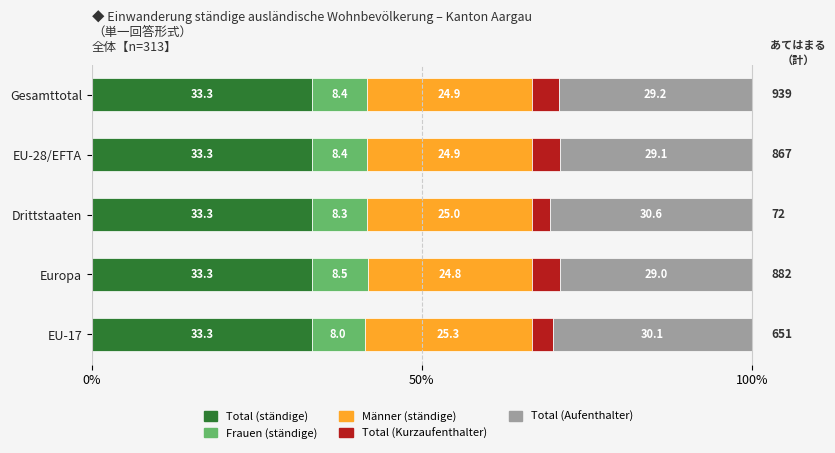

Is it true that Total (ständige) equals 59.9 at Gesamttotal?

False